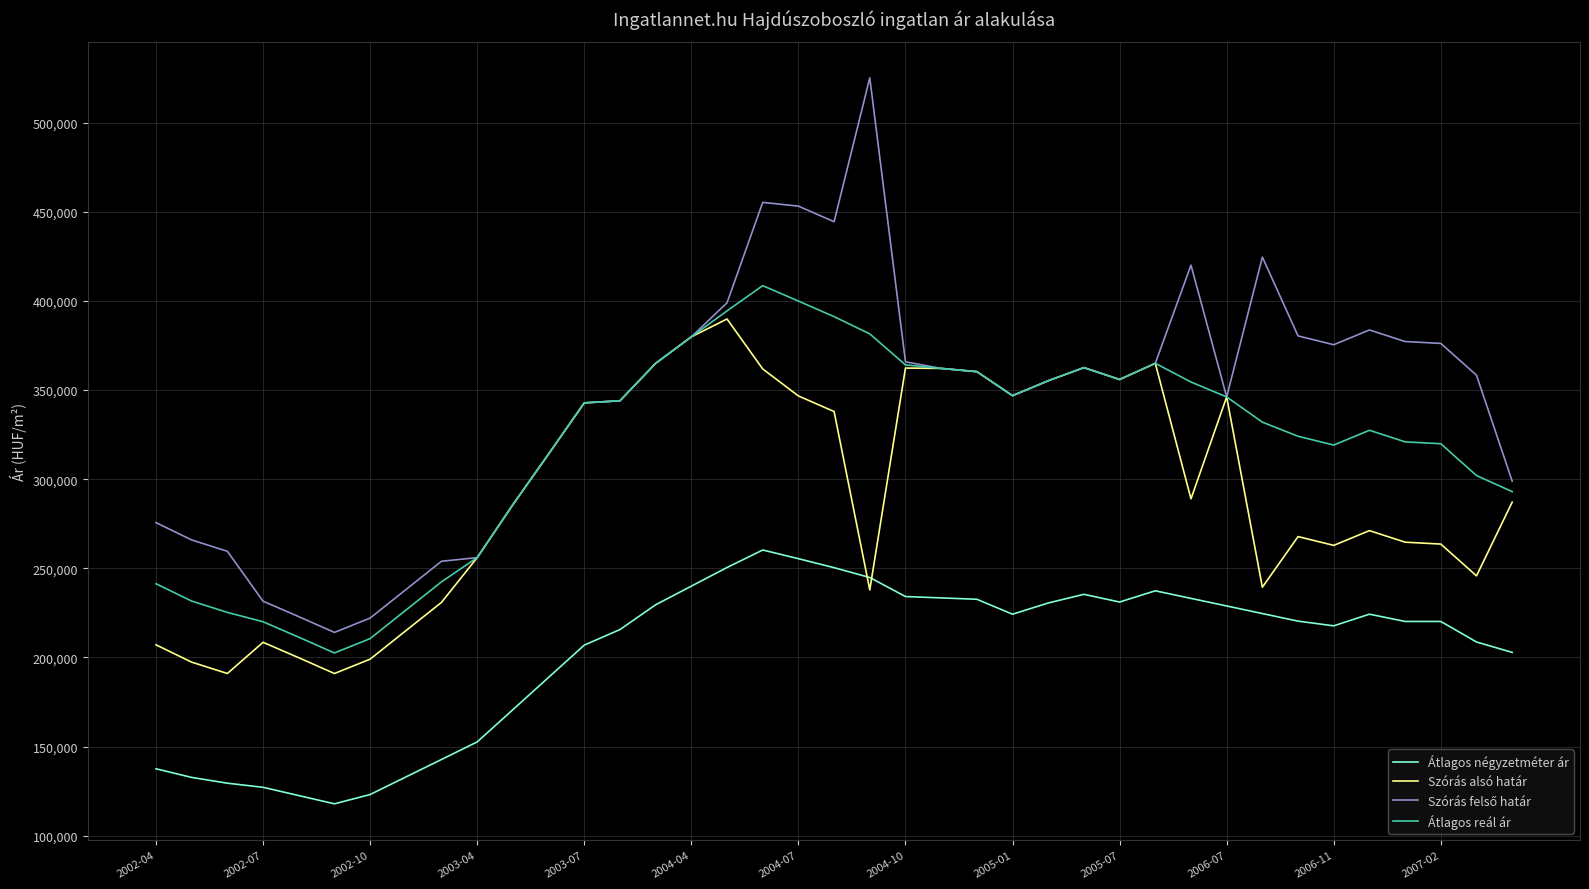

True or false: Átlagos reál ár and Átlagos négyzetméter ár cross at least once.

False